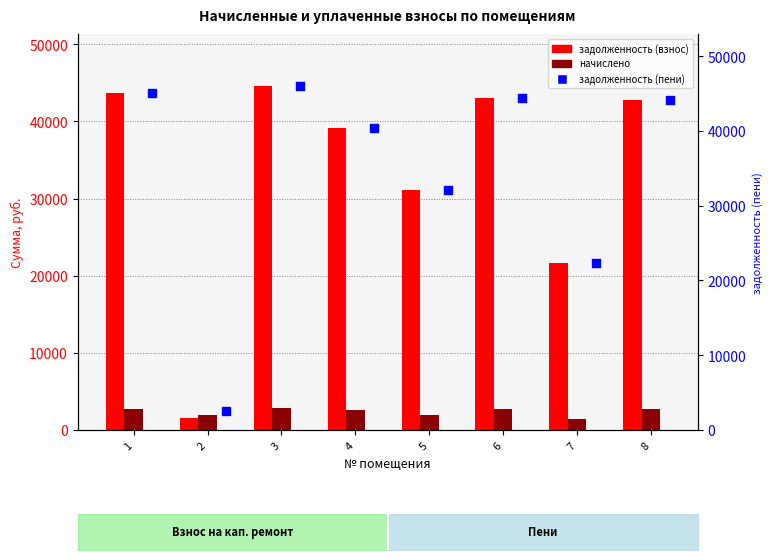

Which series has the largest total across all categories?

задолженность (пени)